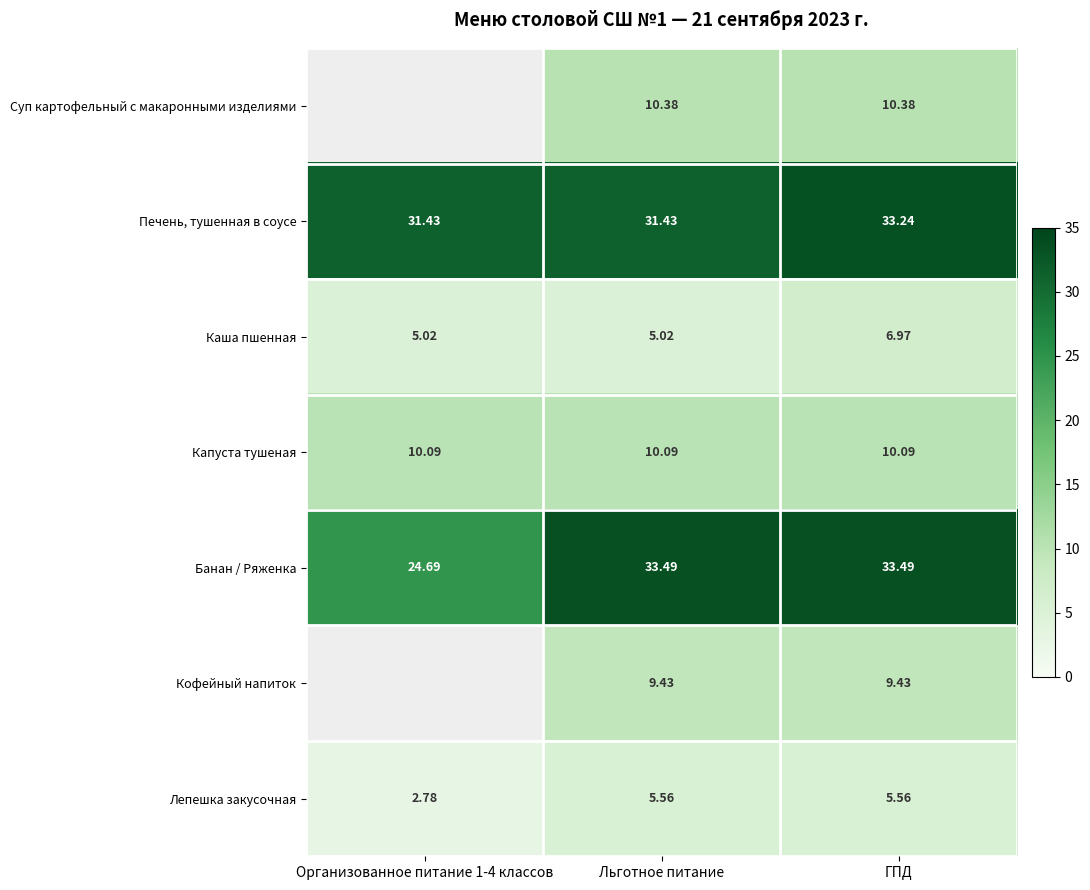

The value of Капуста тушеная at Организованное питание 1-4 классов is 5.1. True or false?

False